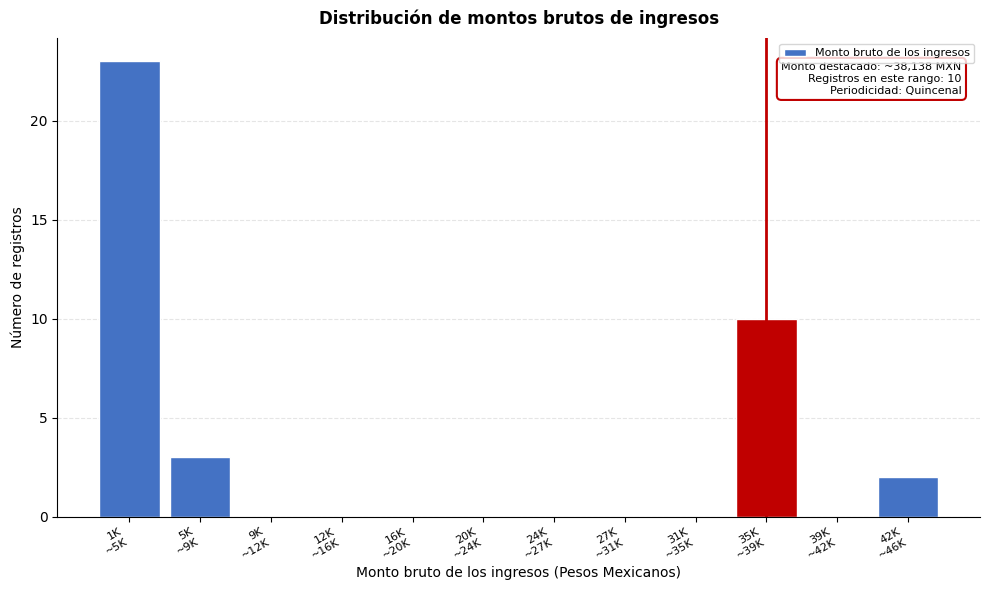

What is the greatest value displayed?

23